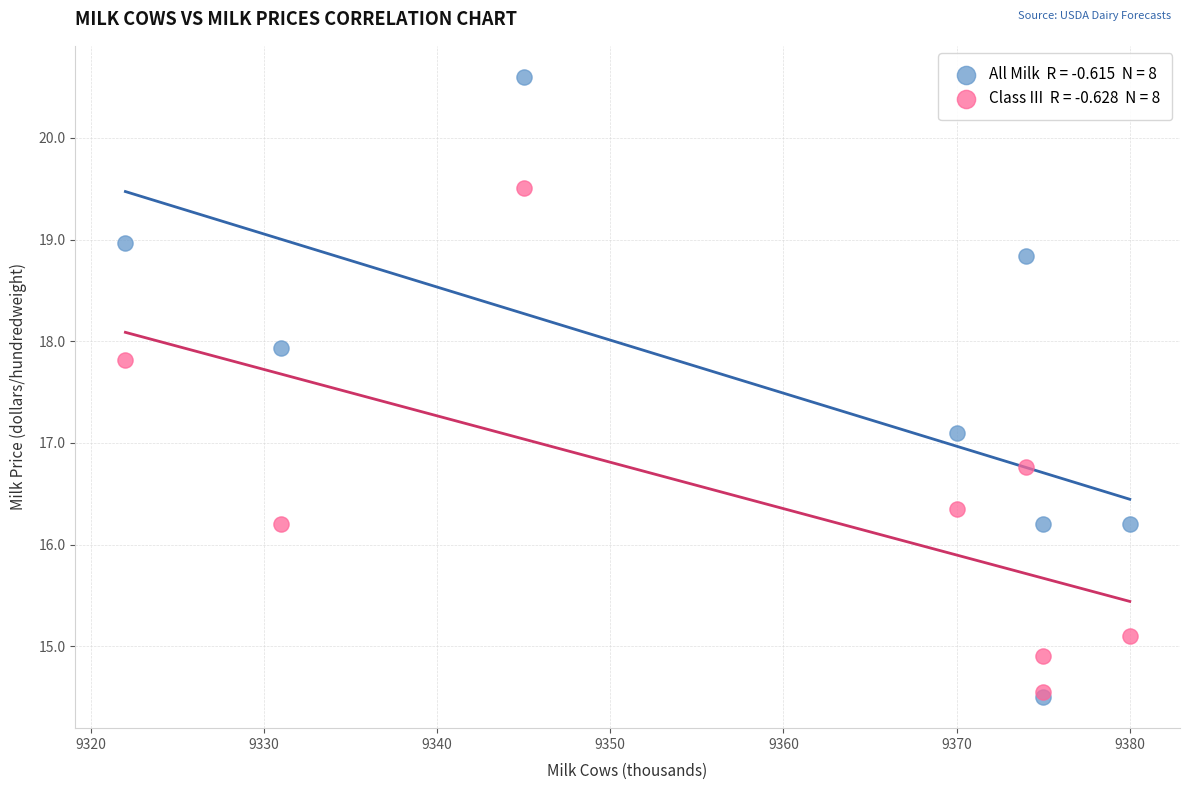

Across all series, what Y value is closest to 17?

17.1